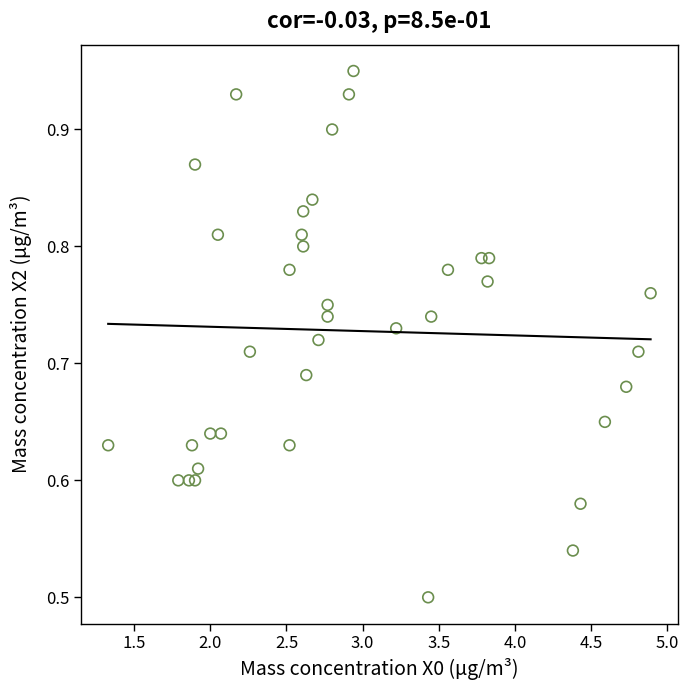

What is the range of X values (max minus min)?

3.6